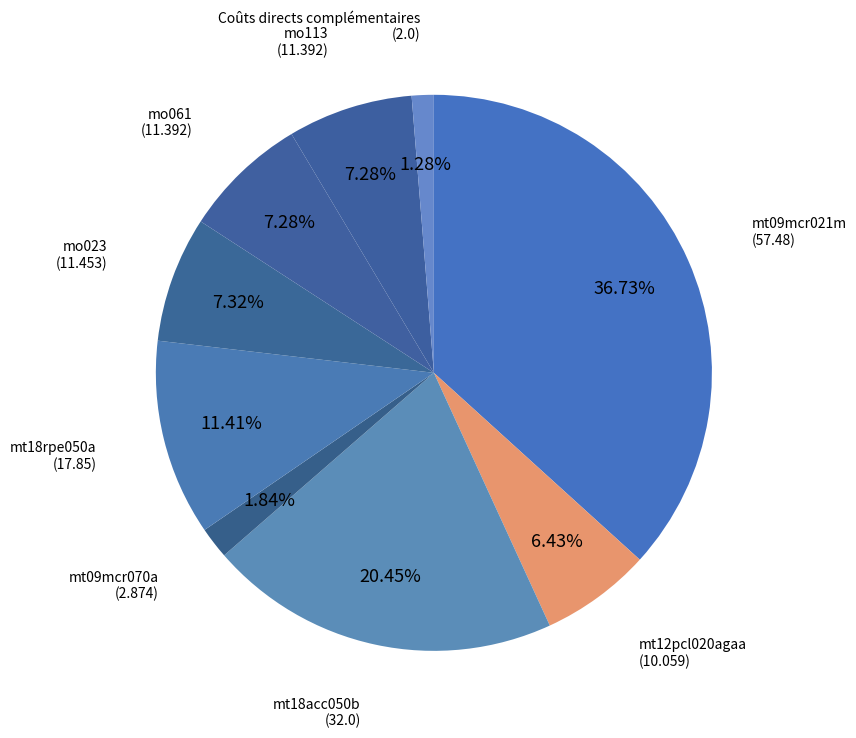

True or false: mt18rpe050a accounts for 1% of the total.

False